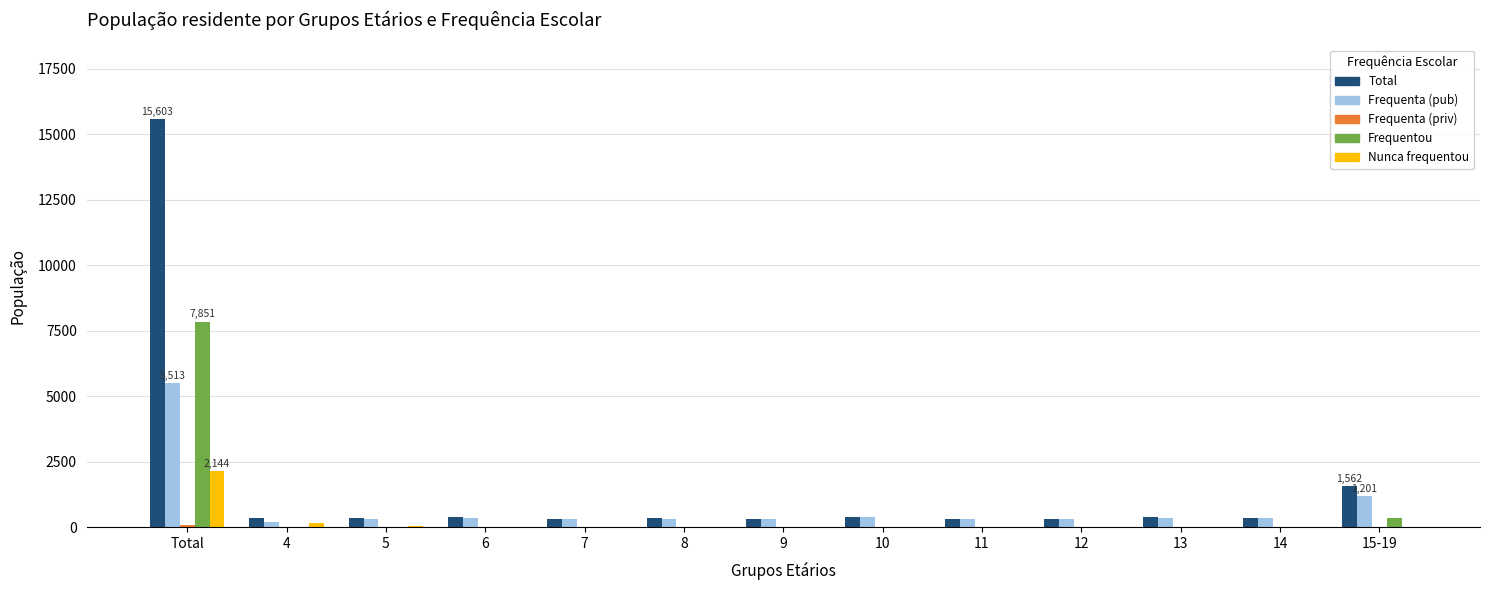

Does the chart contain stacked bars?

No